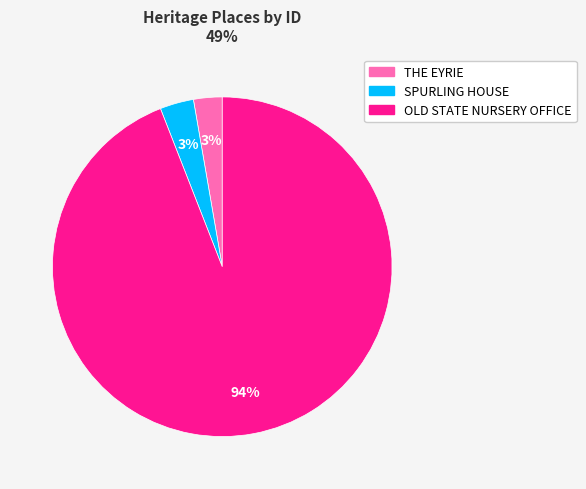

Is THE EYRIE the majority of the pie?

No